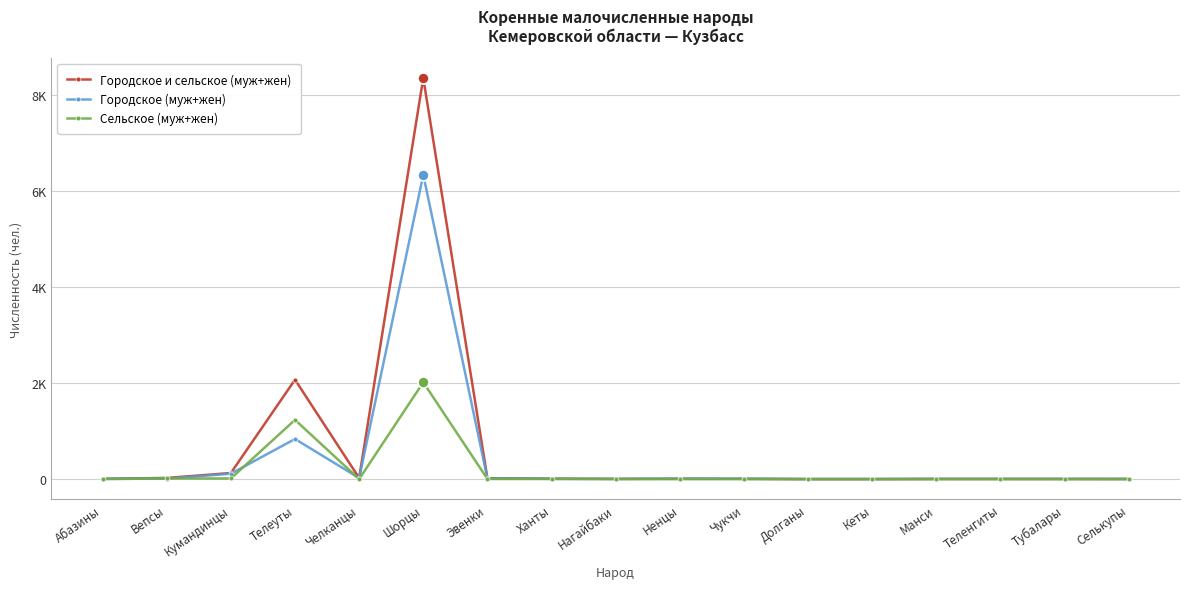

List the labels in order of Городское и сельское (муж+жен) value, smallest first.

Долганы, Кеты, Селькупы, Манси, Теленгиты, Тубалары, Нагайбаки, Абазины, Чукчи, Ненцы, Ханты, Эвенки, Челканцы, Вепсы, Кумандинцы, Телеуты, Шорцы